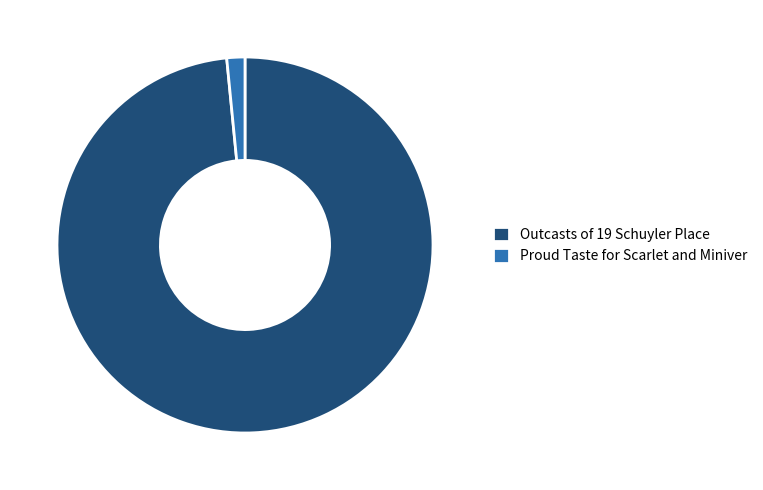

How many slices are in this pie chart?

2